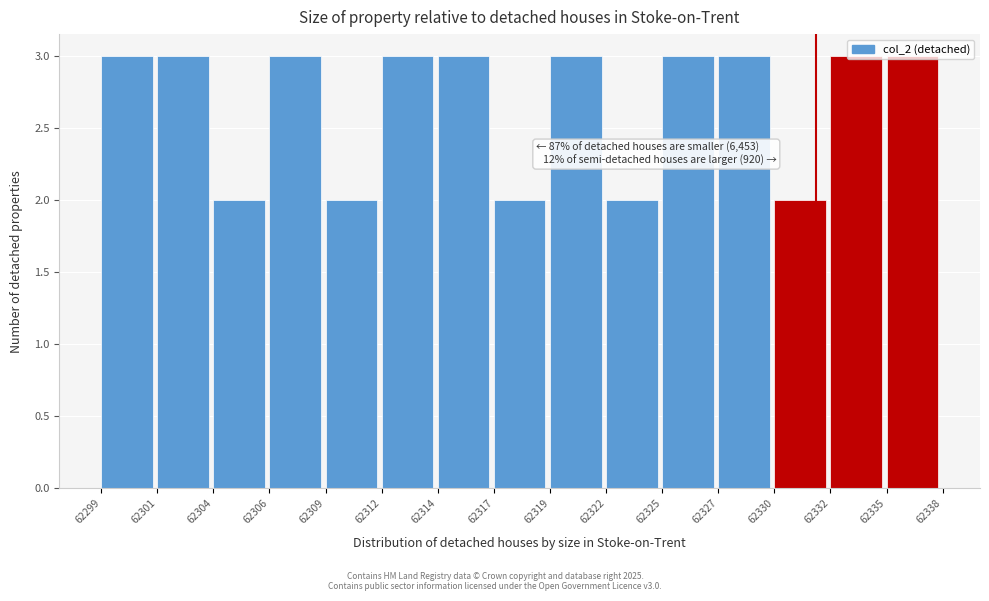

What is the value of the 10th bar from the left?

2